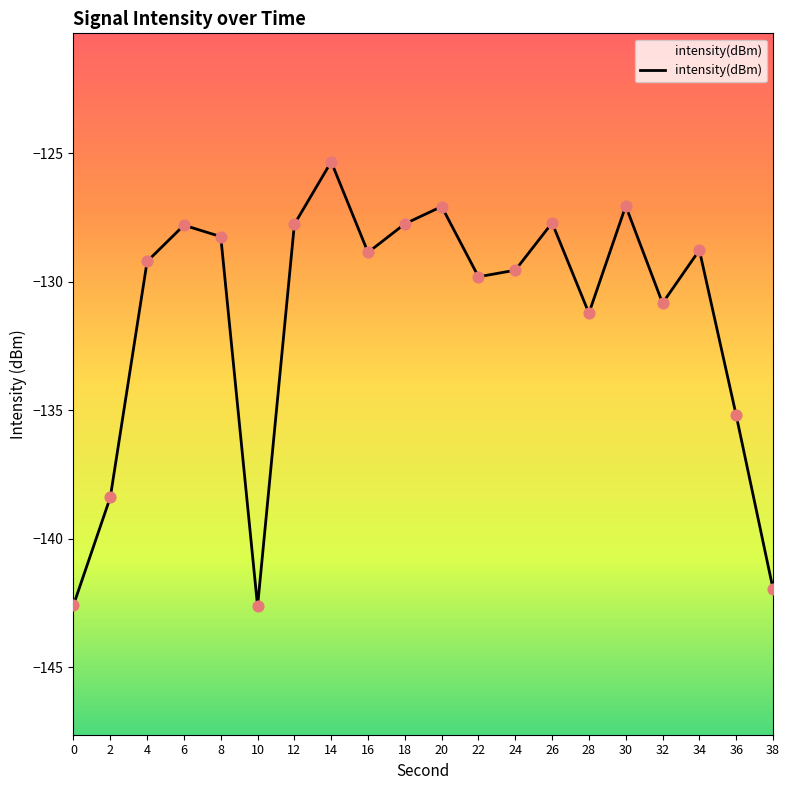

What is the change in value from 12 to 32?

-3.1